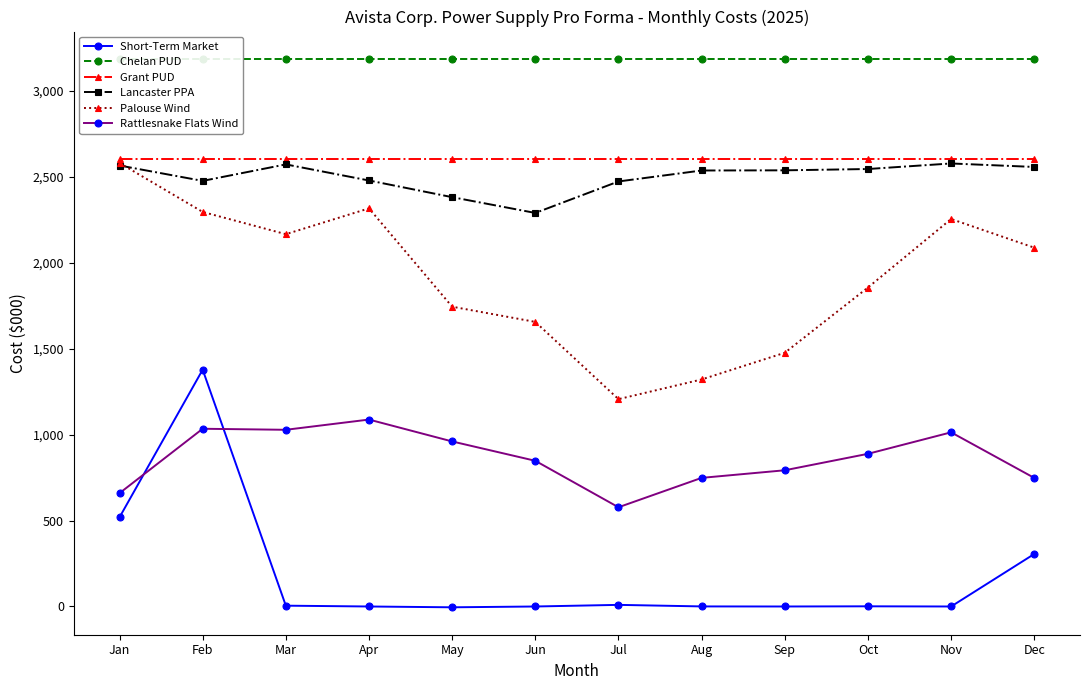

How many intersections are there between Short-Term Market and Rattlesnake Flats Wind?

2